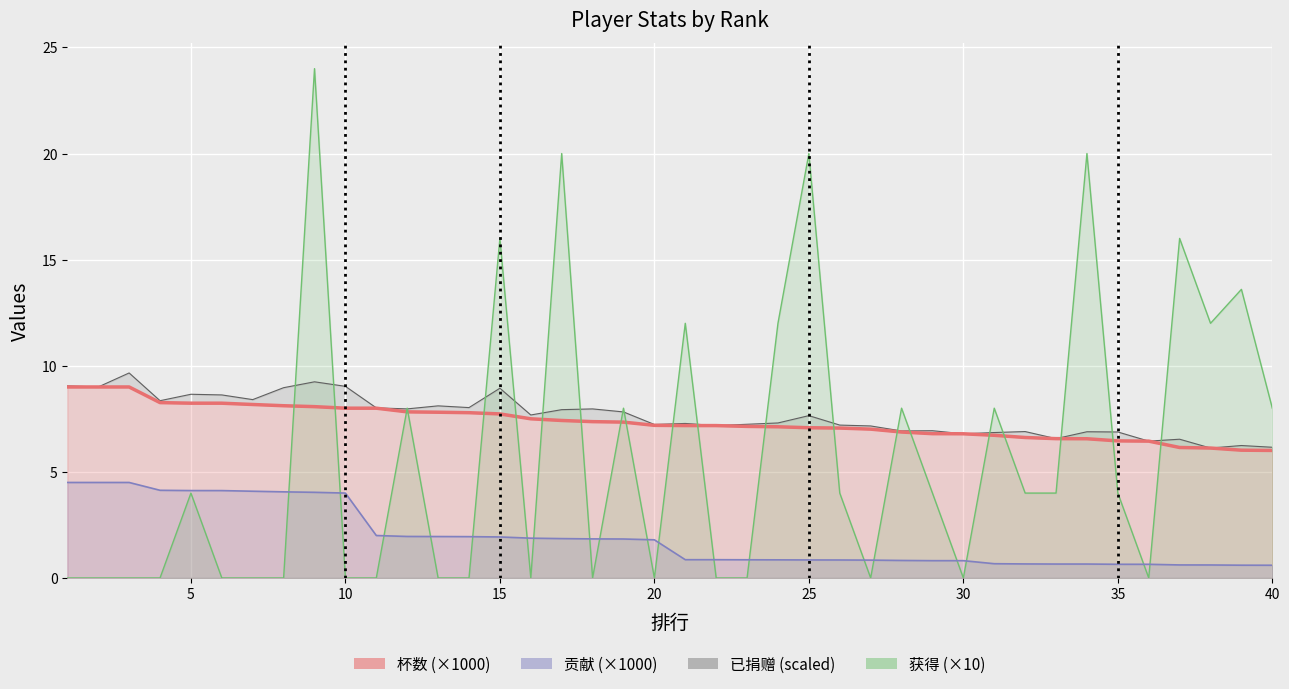

How many positive values does the 获得 (×10) series have?

21